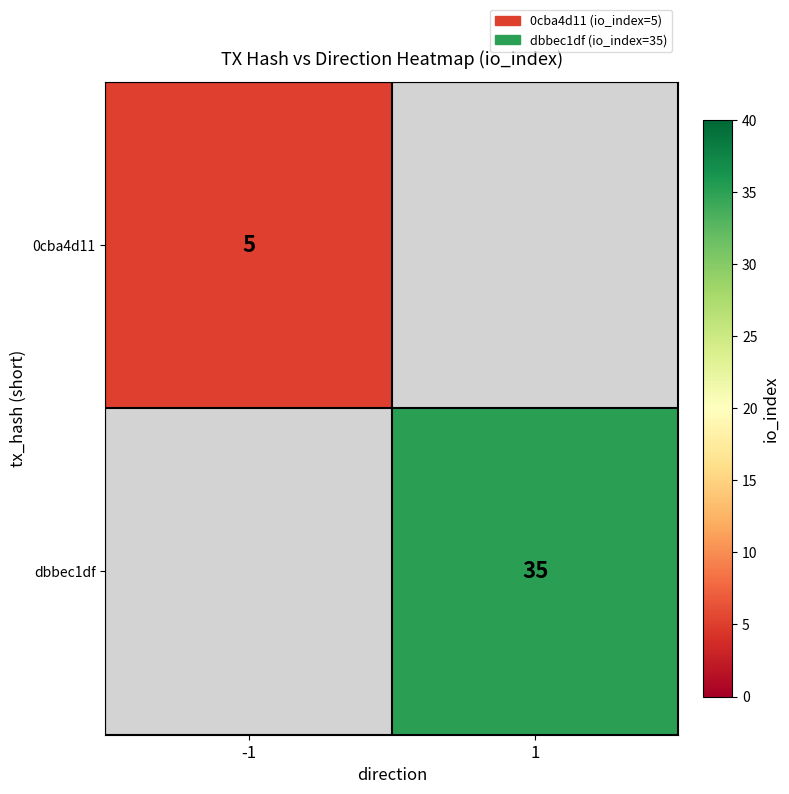

Is it true that 0cba4d11 equals 2 at -1?

False